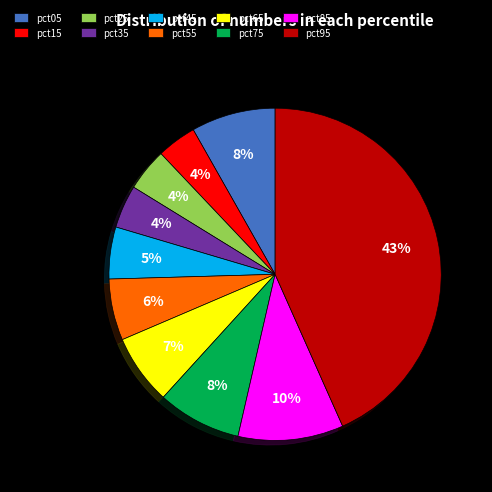

To the nearest percent, what is the difference between the pct45 and pct05 slice percentages?

3%